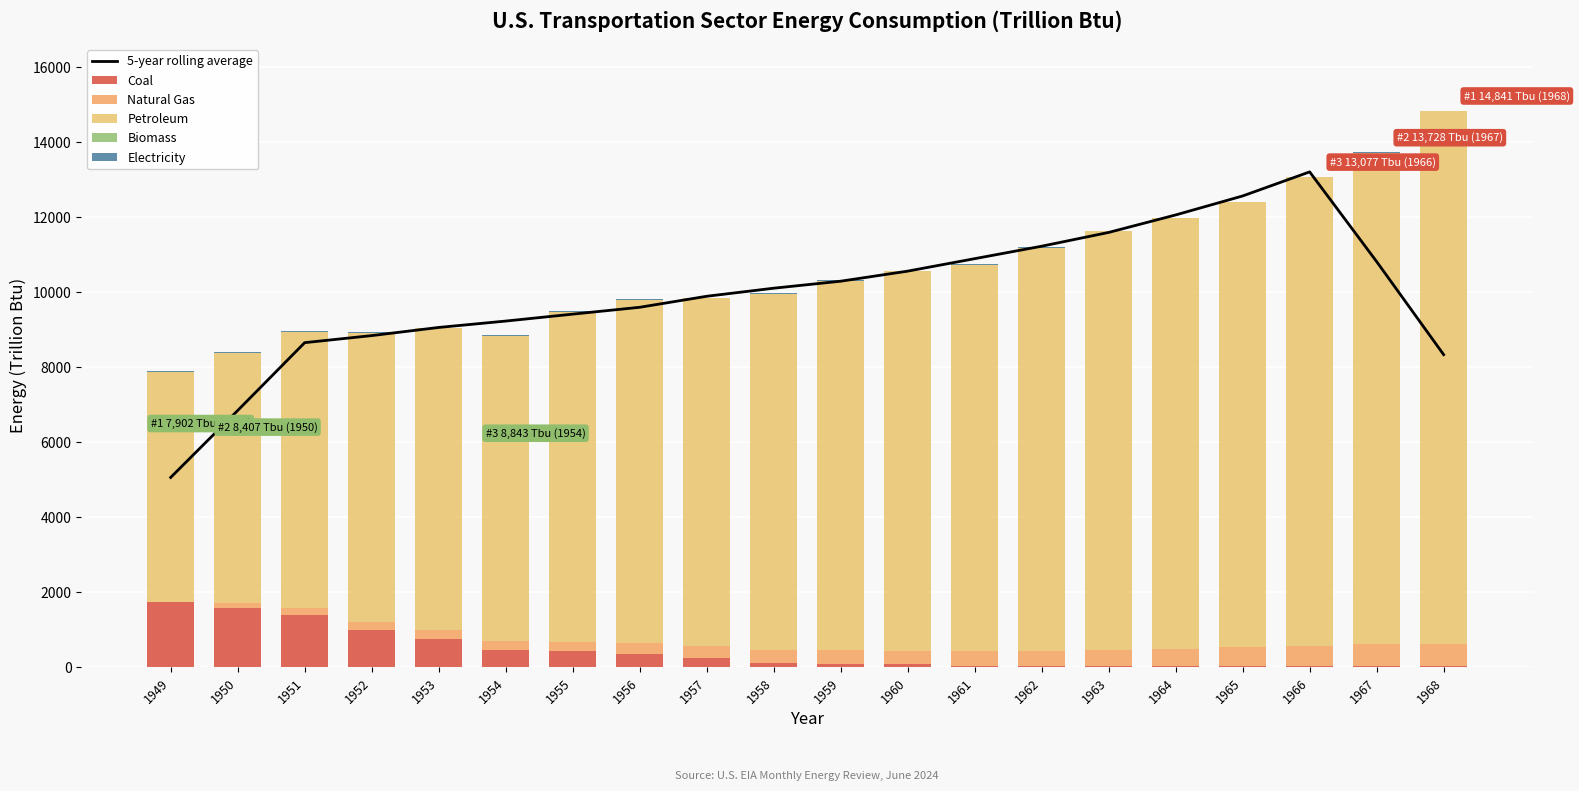

What is the sum of all Coal values?

8250.2